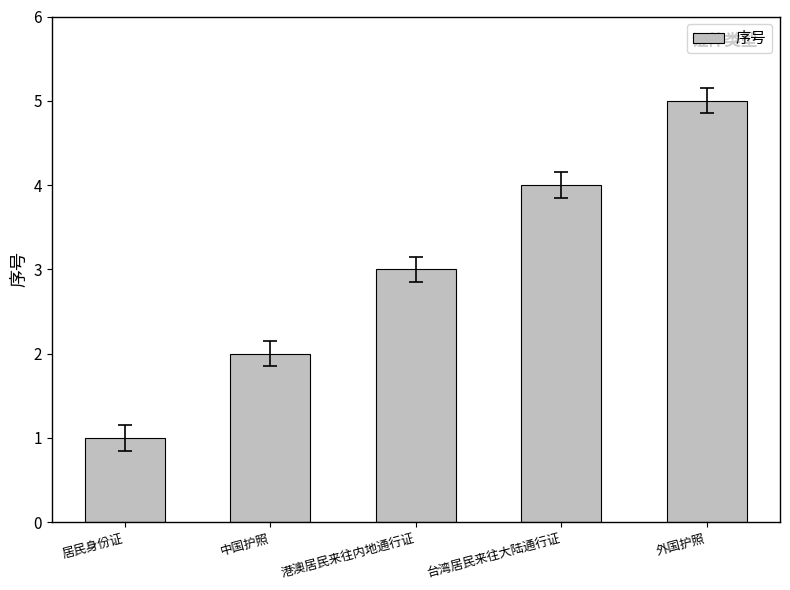

Rank the categories by value from highest to lowest.

外国护照, 台湾居民来往大陆通行证, 港澳居民来往内地通行证, 中国护照, 居民身份证